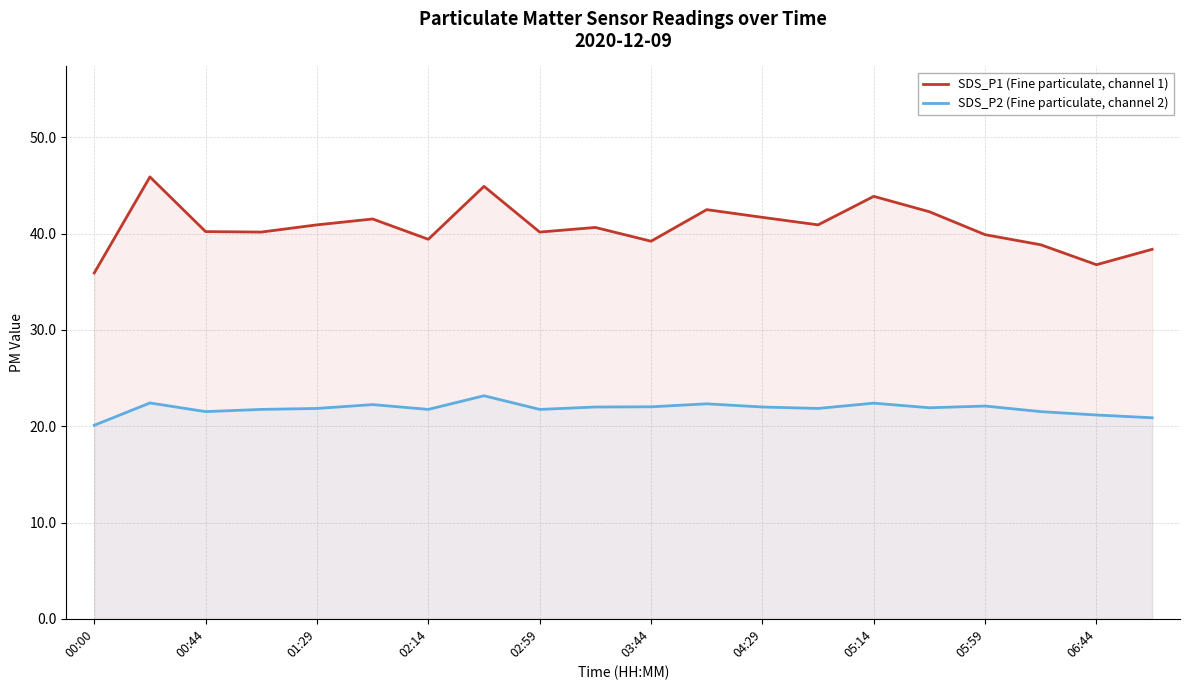

How many data points in SDS_P2 (Fine particulate, channel 2) are above 21?

18